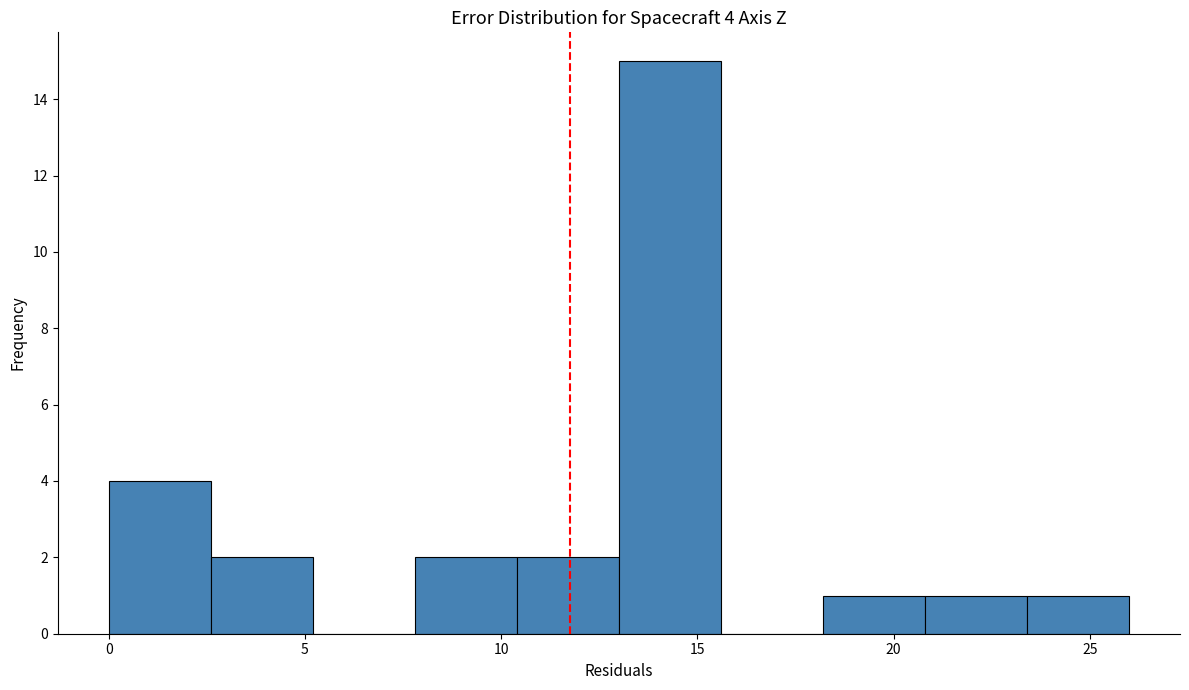

Over which range of the x-axis is the bar tallest?

13.0 to 15.6